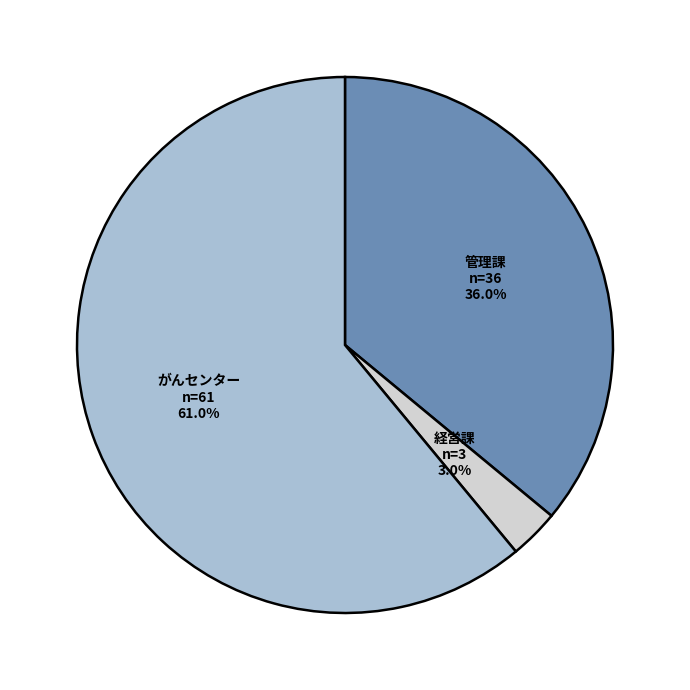

To the nearest percent, what is the average slice percentage?

33%